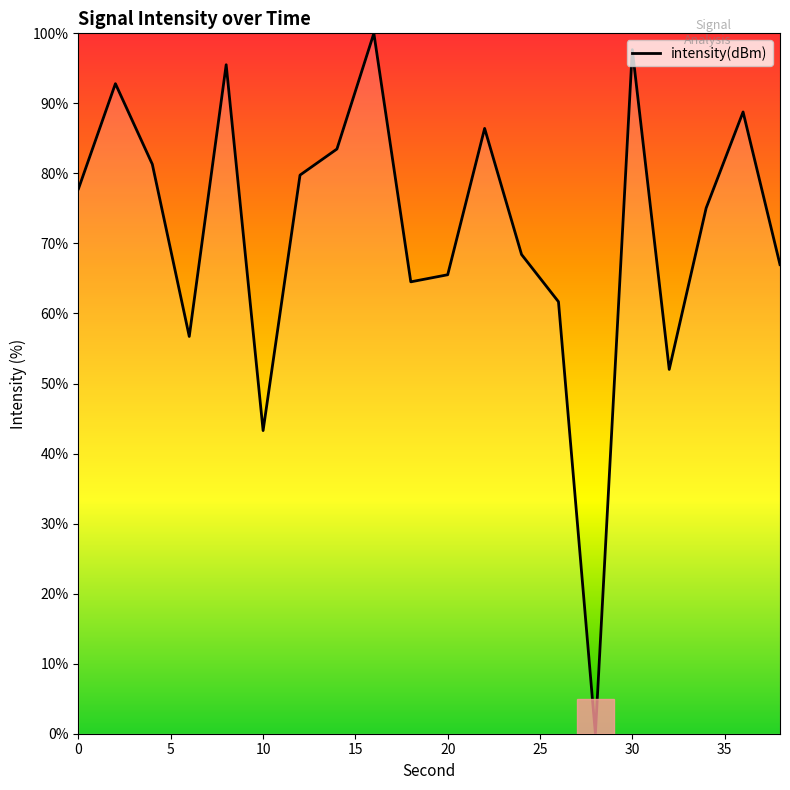

Reading left to right, list all the values displayed in this chart.

77.8	92.8	81.3	56.7	95.5	43.3	79.8	83.5	100.0	64.5	65.5	86.4	68.4	61.7	0.0	97.7	52.0	75.1	88.8	67.0